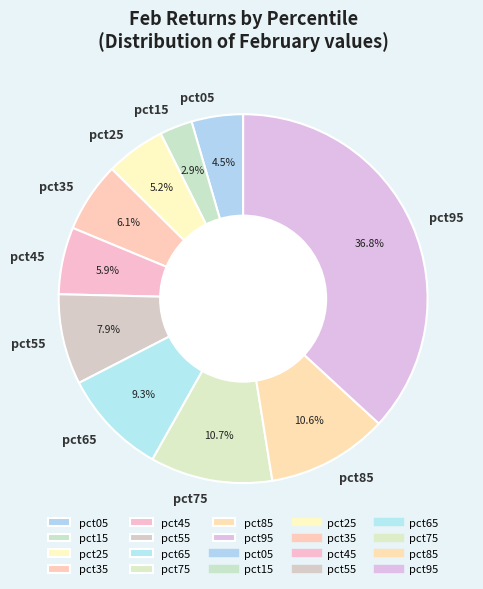

What is the total percentage of pct75 and pct85?

21.3%